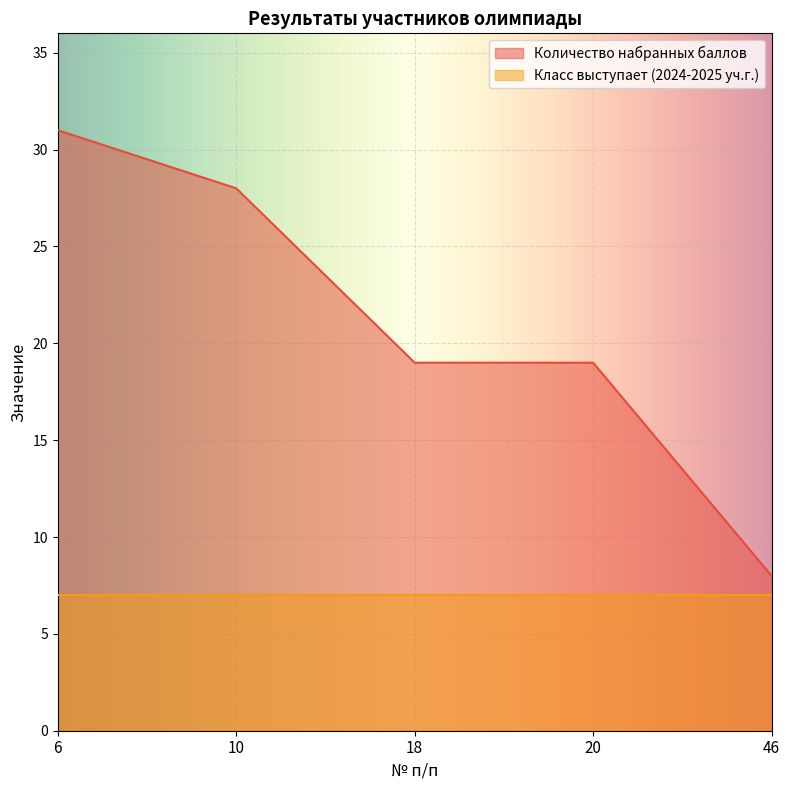

The value at 20 is 19. True or false?

True